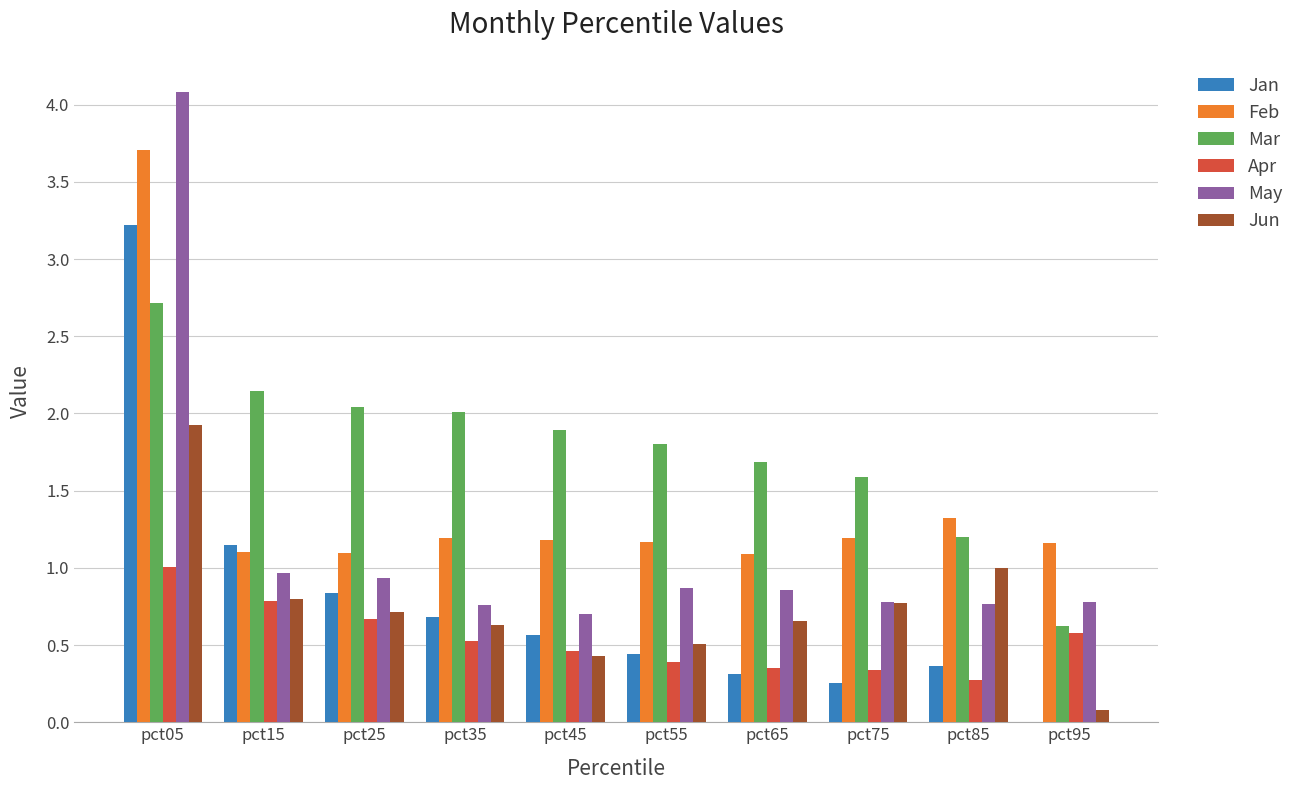

Is the value of Apr at pct85 greater than the value of May at pct65?

No